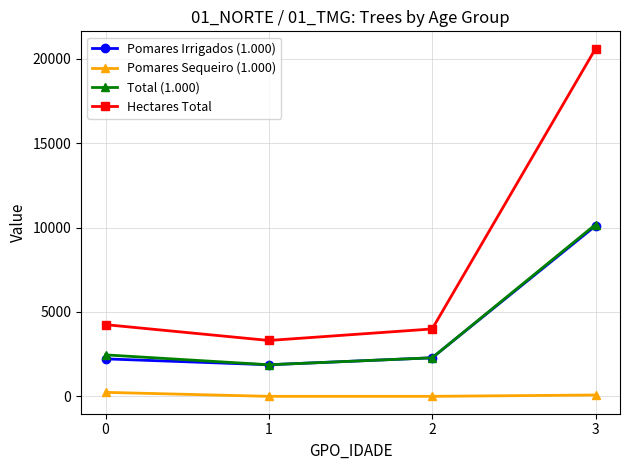

Is this an area chart (filled region under the line)?

No